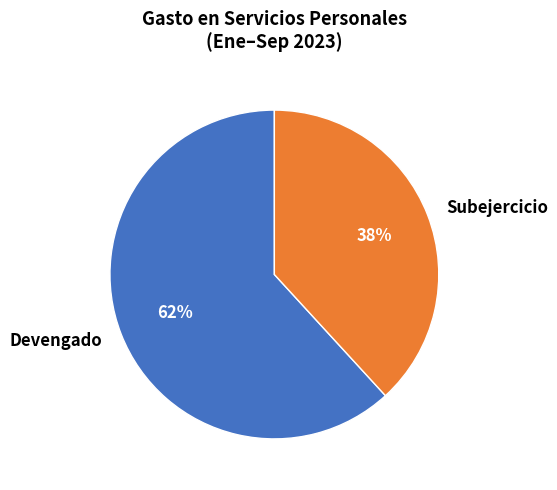

To the nearest percent, what is the difference between the largest and smallest slice percentages?

24%